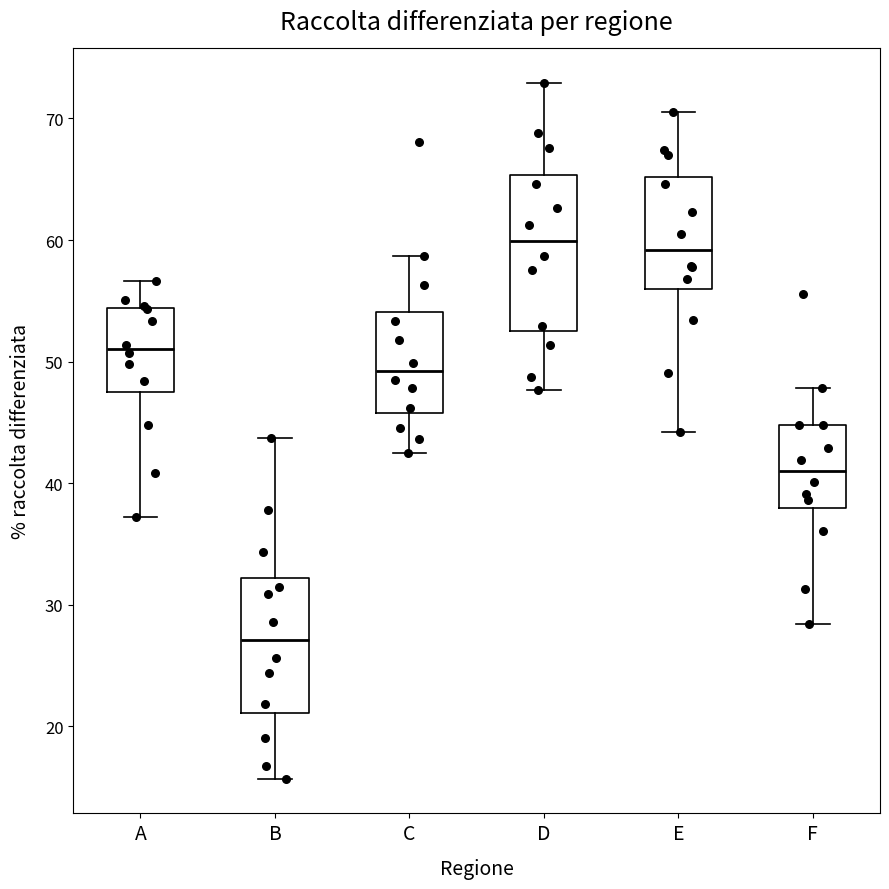

Reading left to right, transcribe this box plot: for each box, give where its median line is, the range the box spans, and where its two whiskers end, as read against the y-axis. The values are not printed on the chart, so give them approximately, as read against the axis.

A: median 51, box 48 to 54, whiskers 37 to 57
B: median 27, box 21 to 32, whiskers 16 to 44
C: median 49, box 46 to 54, whiskers 43 to 59
D: median 60, box 53 to 65, whiskers 48 to 73
E: median 59, box 56 to 65, whiskers 44 to 71
F: median 41, box 38 to 45, whiskers 28 to 48